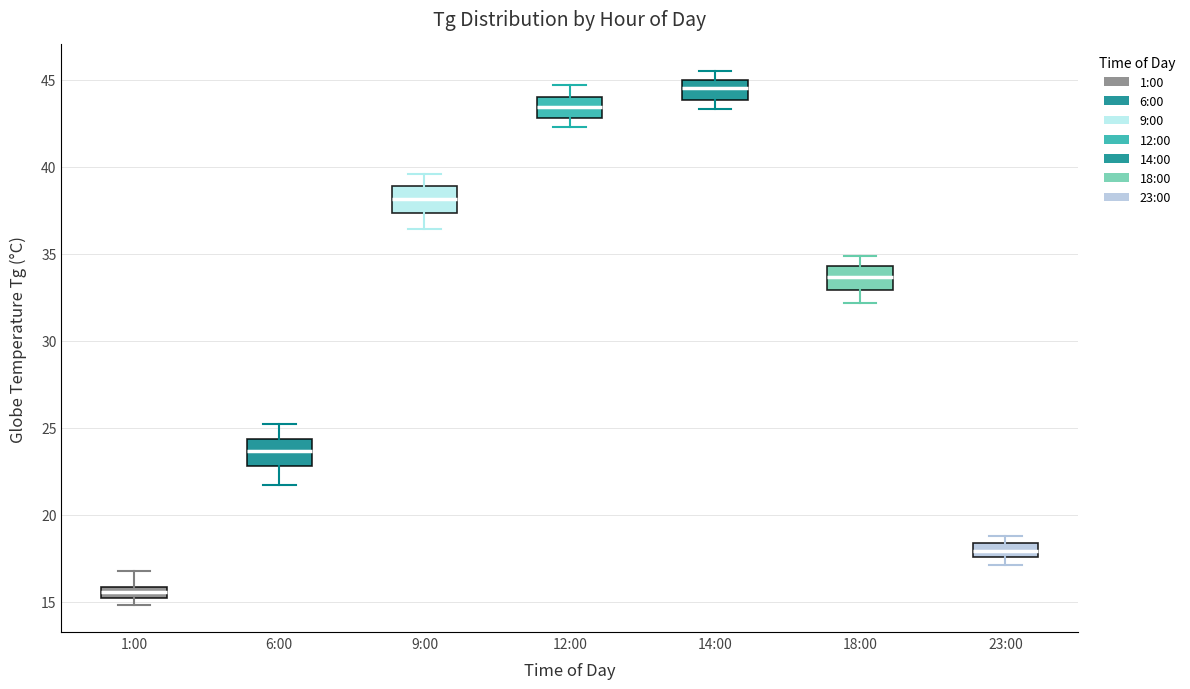

Where does the median line of the box for 23:00 sit on the y-axis? The values are not printed on the chart, so give them approximately, as read against the axis.

18.0